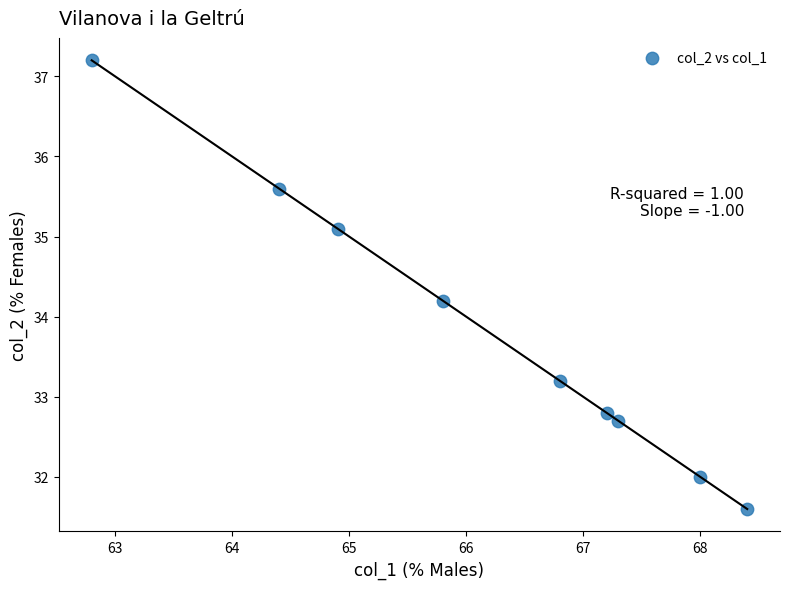

What Y value in the scatter plot is closest to 34?

34.2